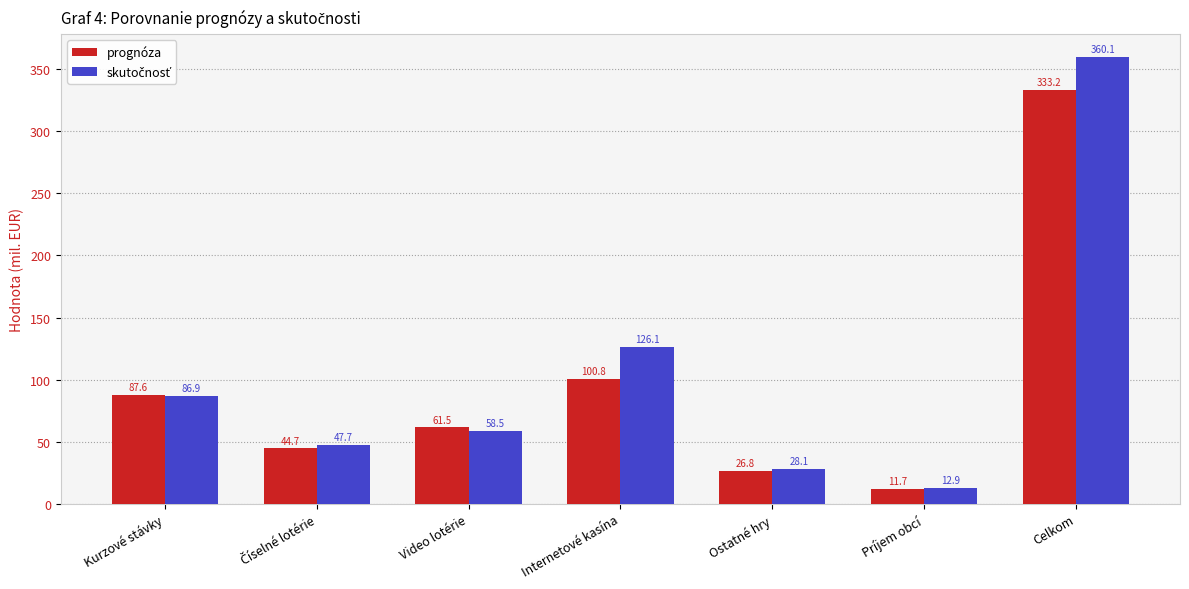

What is the sum of the prognóza values at Ostatné hry and Internetové kasína?

127.6